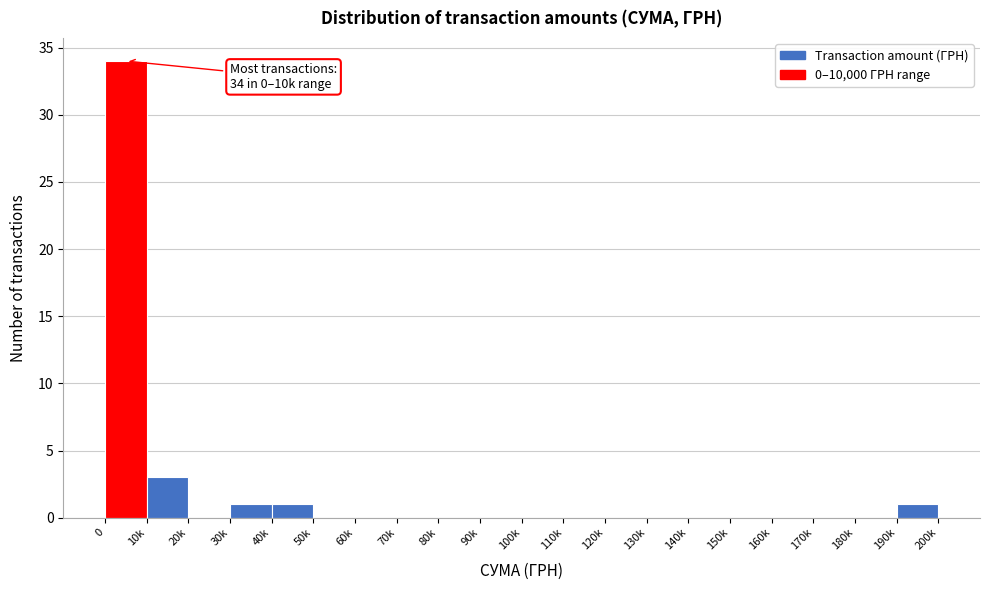

Reading left to right, transcribe all the data shown in this chart.

0=34	10k=3	20k=0	30k=1	40k=1	50k=0	60k=0	70k=0	80k=0	90k=0	100k=0	110k=0	120k=0	130k=0	140k=0	150k=0	160k=0	170k=0	180k=0	190k=1